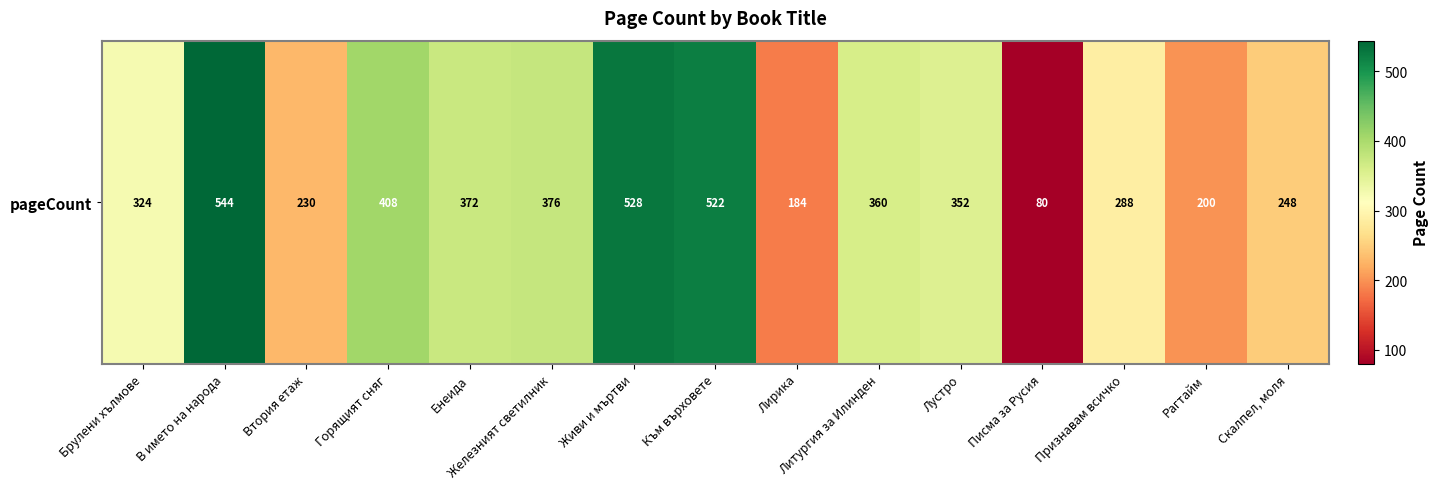

Reading left to right, list all the values displayed in this chart.

Брулени хълмове=324	В името на народа=544	Втория етаж=230	Горящият сняг=408	Енеида=372	Железният светилник=376	Живи и мъртви=528	Към върховете=522	Лирика=184	Литургия за Илинден=360	Лустро=352	Писма за Русия=80	Признавам всичко=288	Рагтайм=200	Скалпел, моля=248